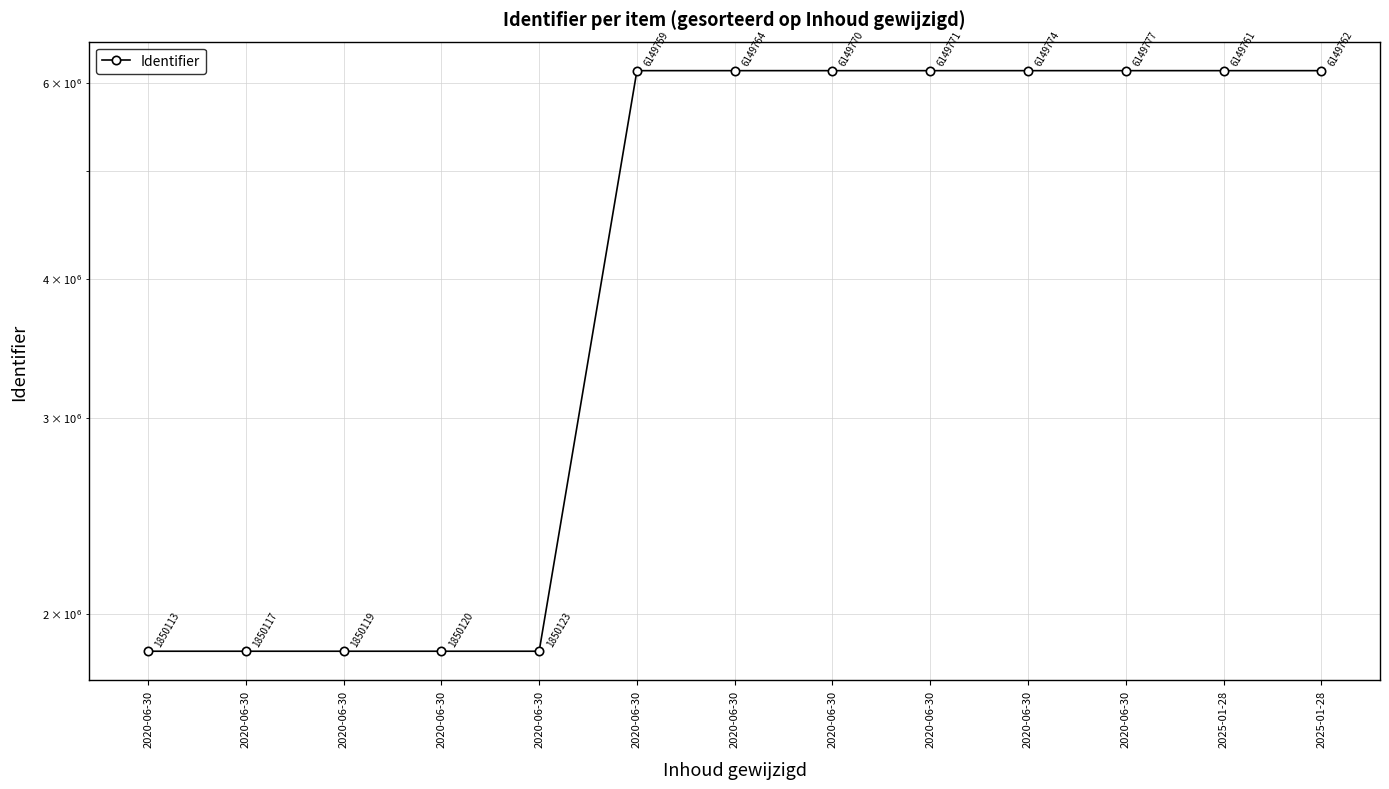

What is the greatest value displayed?

6149777